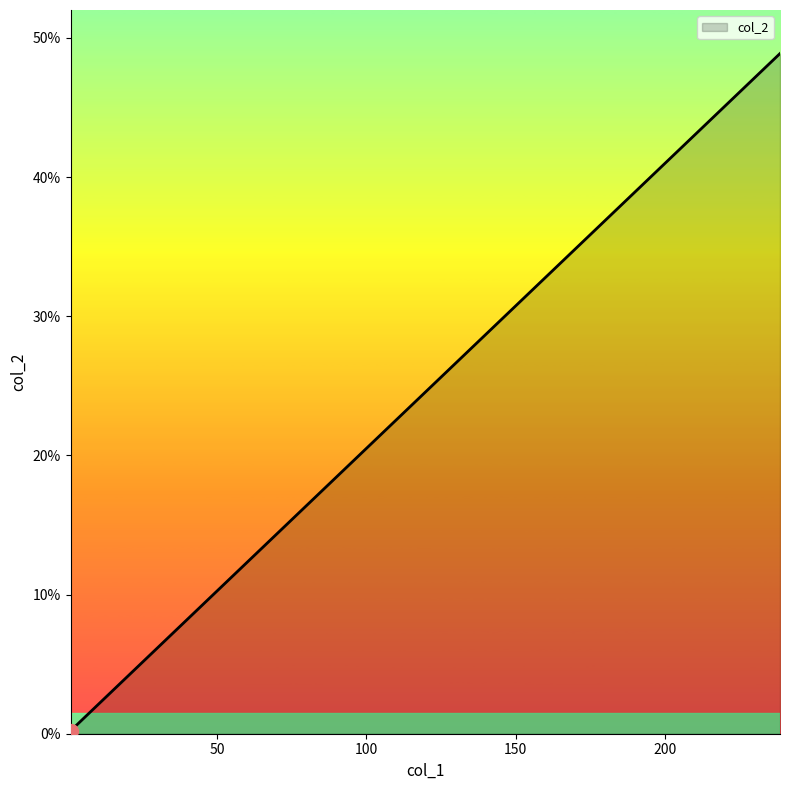

What is the minimum value shown in the chart?

0.2